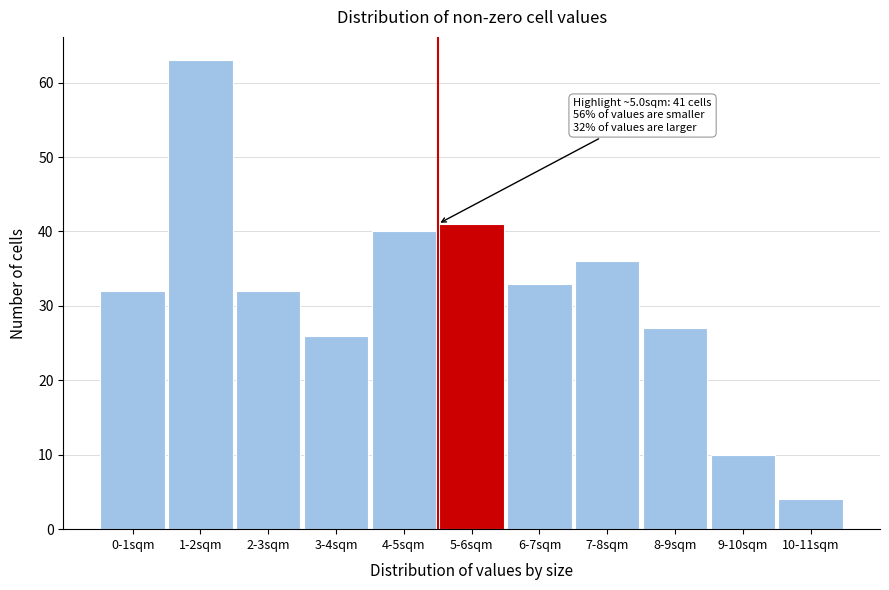

Reading left to right, extract all data points from this chart.

32	63	32	26	40	41	33	36	27	10	4